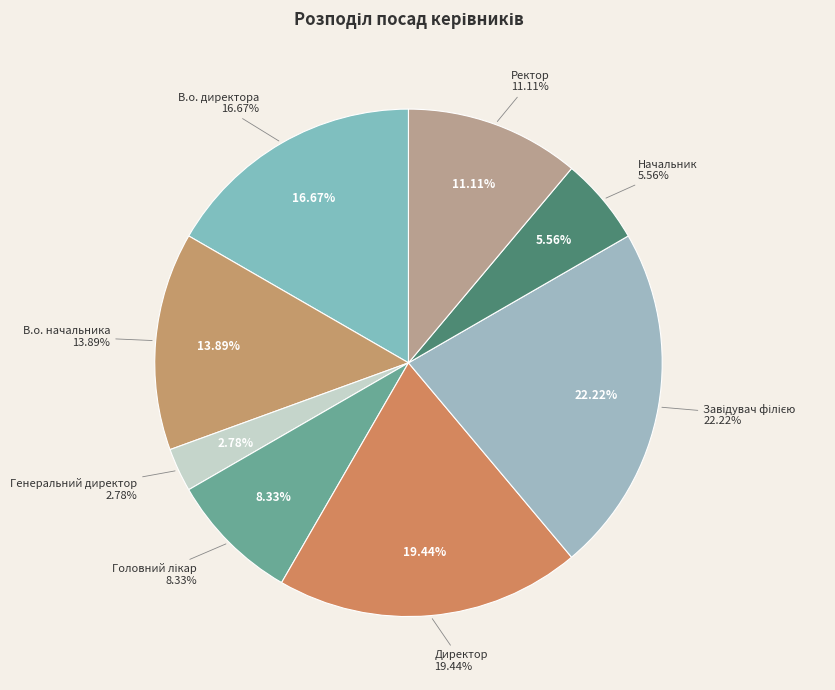

Is there a majority slice in this chart?

No